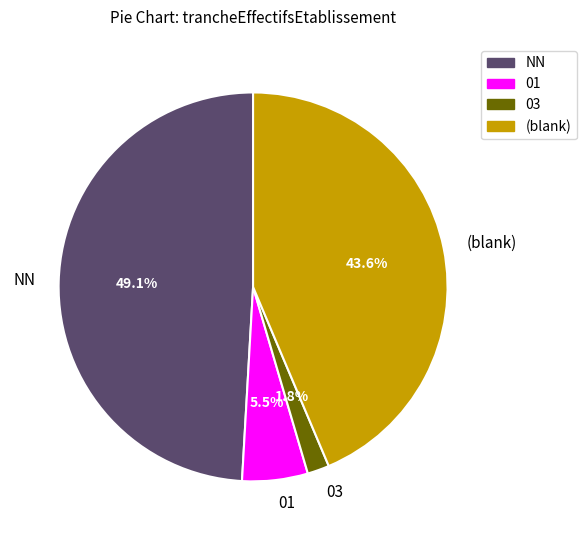

Is it true that NN is 55% of the pie?

False